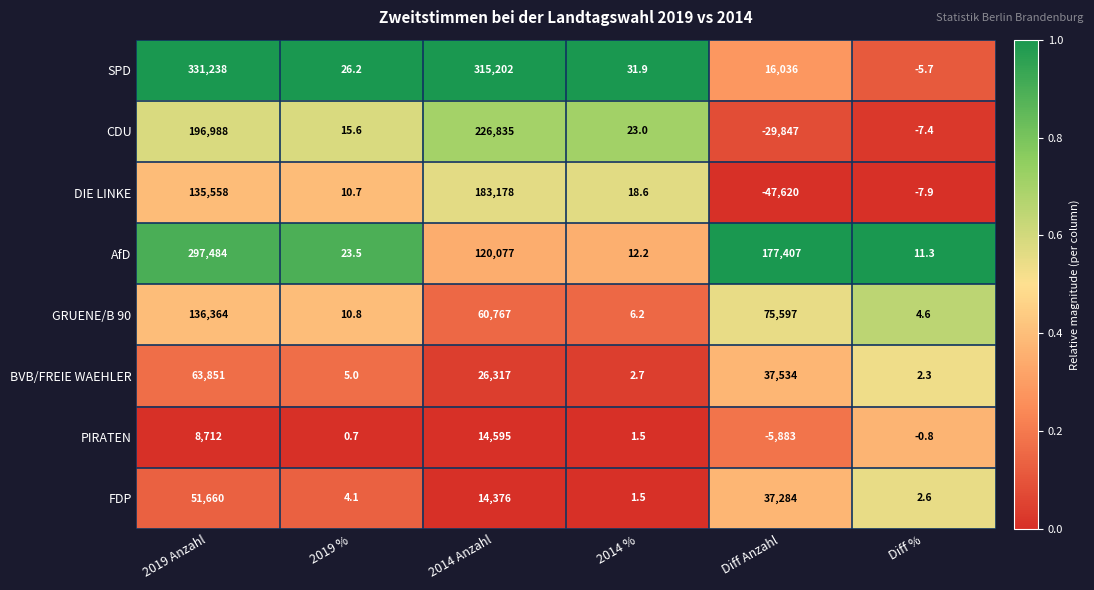

At Diff %, list the series in order from smallest to largest.

DIE LINKE, CDU, SPD, PIRATEN, BVB/FREIE WAEHLER, FDP, GRUENE/B 90, AfD